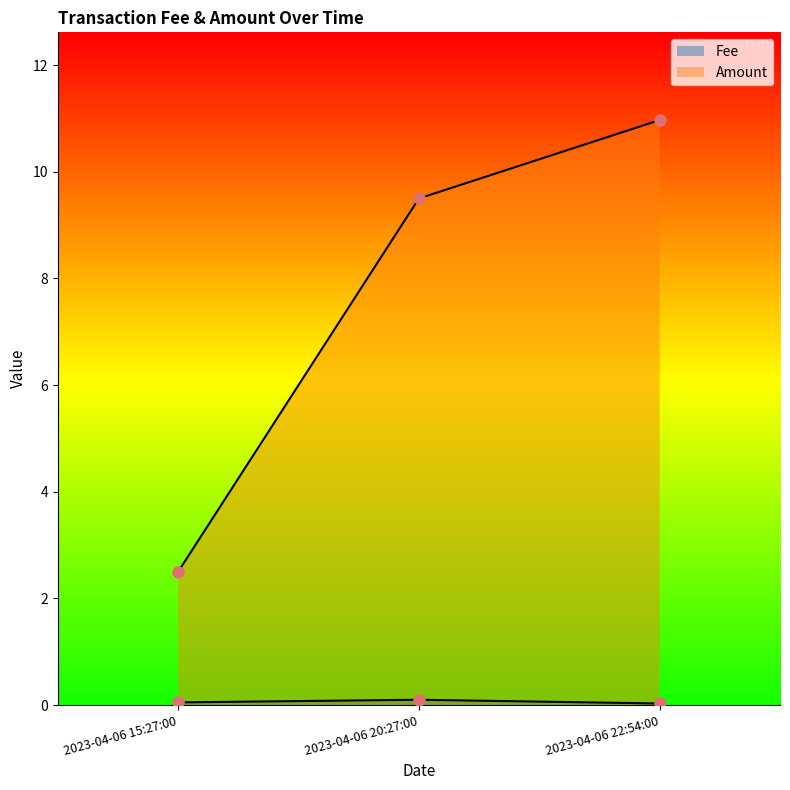

What is the sum of the Amount values at 2023-04-06 15:27:00 and 2023-04-06 22:54:00?

13.5